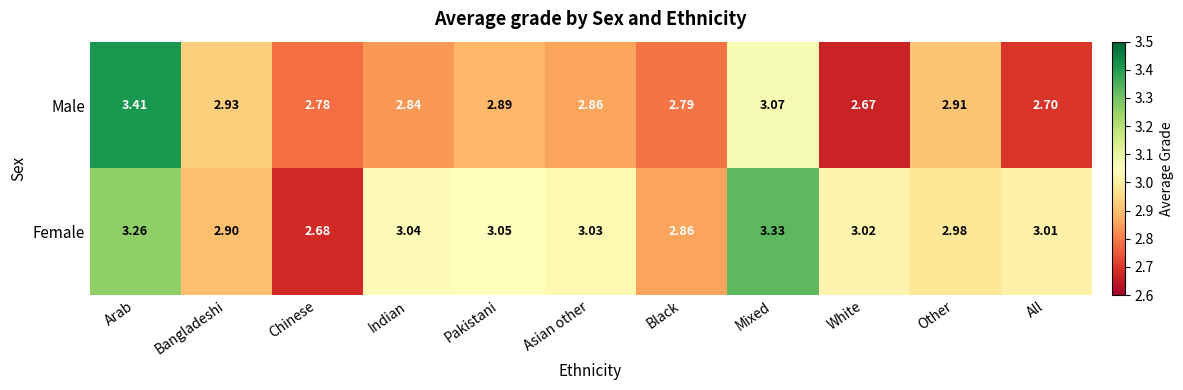

Which series has the largest total across all categories?

Female